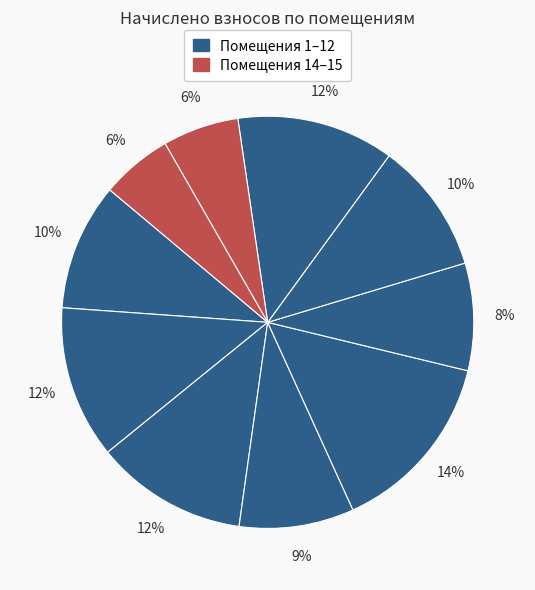

How many segments does this pie chart have?

10